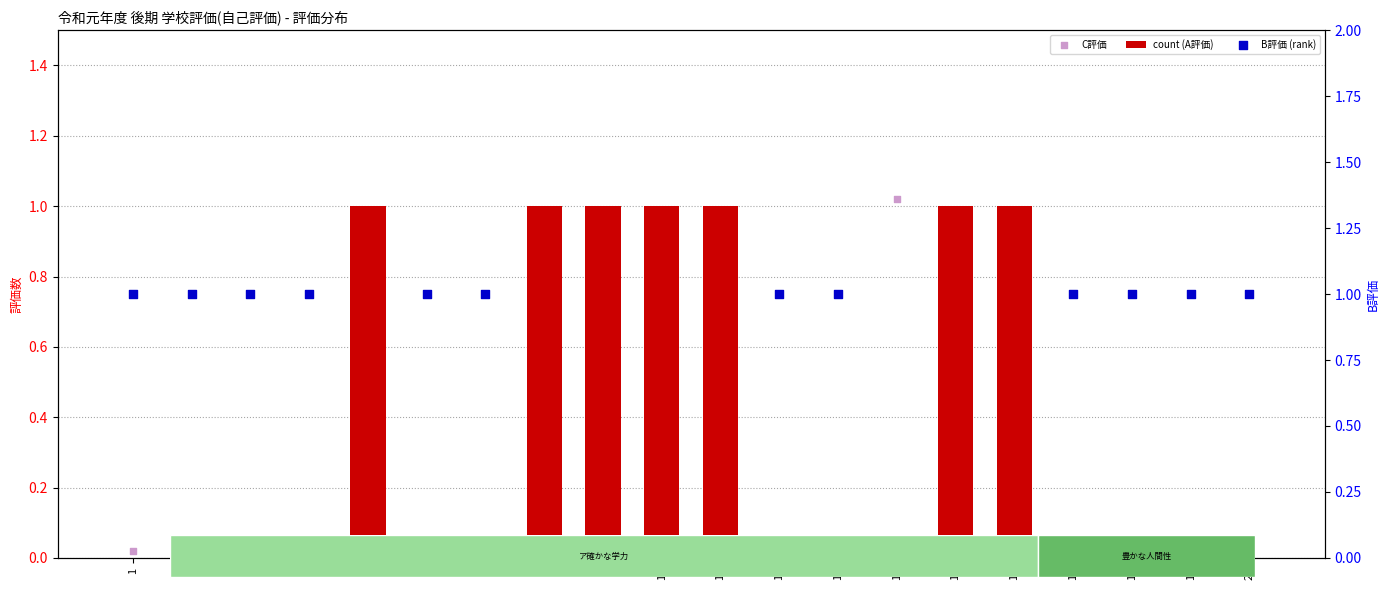

What are all the series names shown in the legend?

count (A評価), C評価, B評価 (rank)